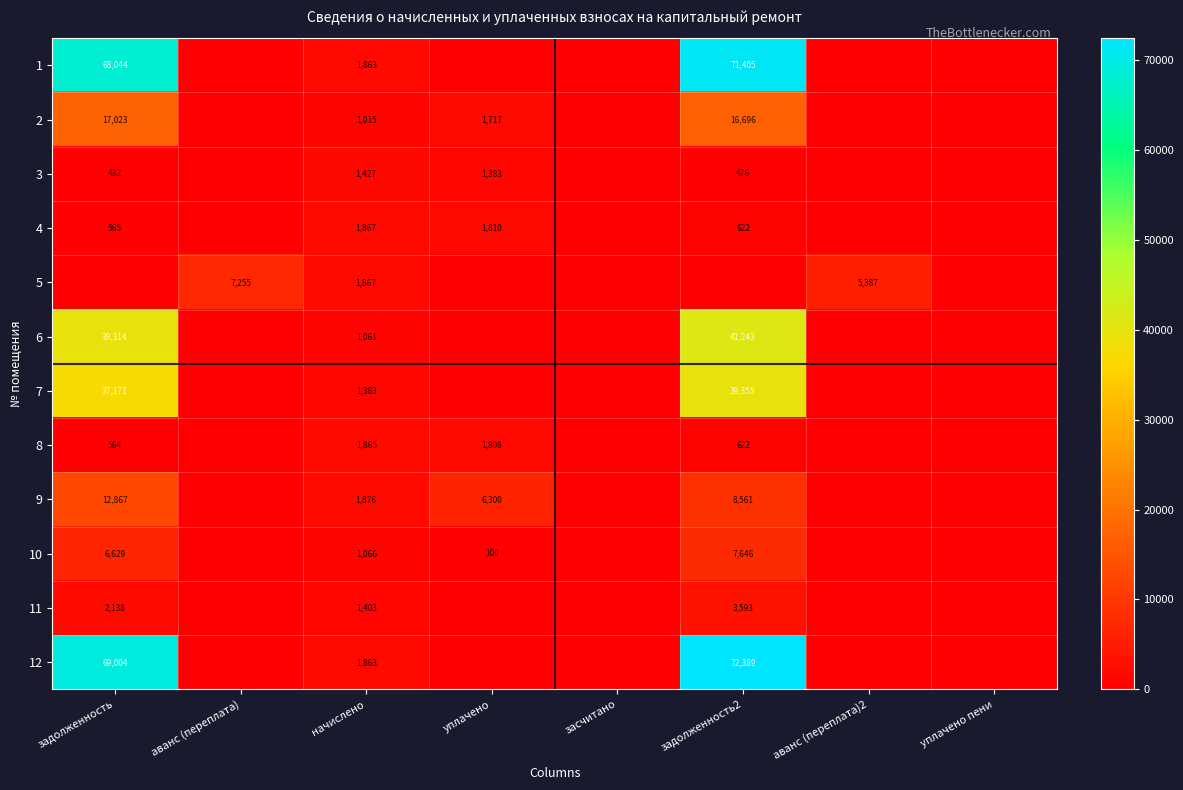

Is it true that 6 equals 51353 at задолженность?

False